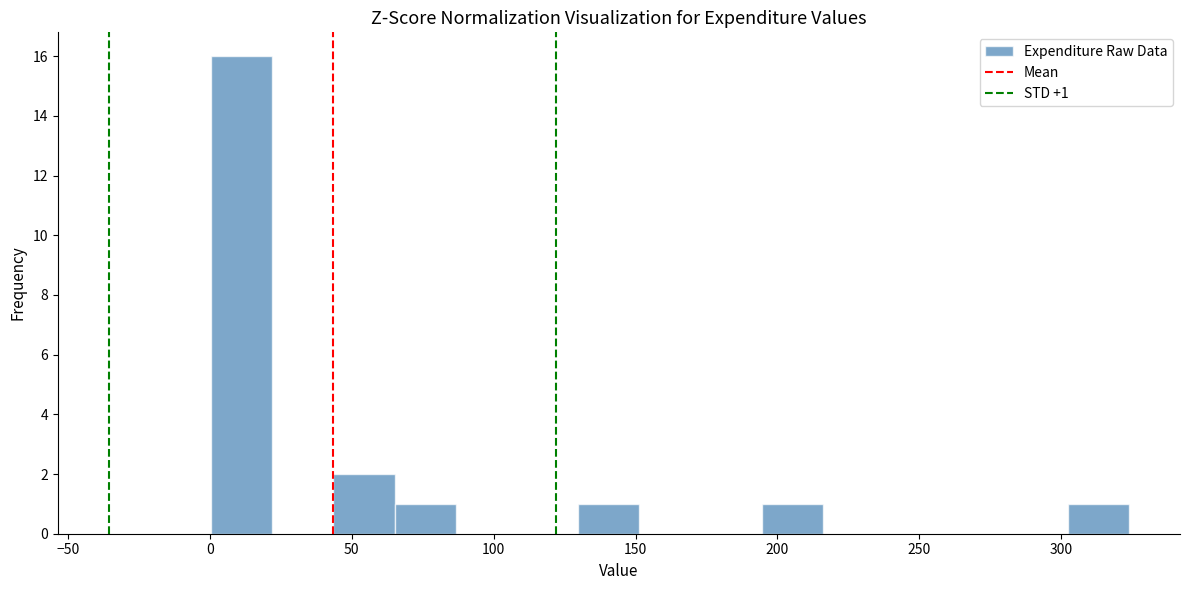

Which range on the x-axis has the tallest bar?

0 to 20